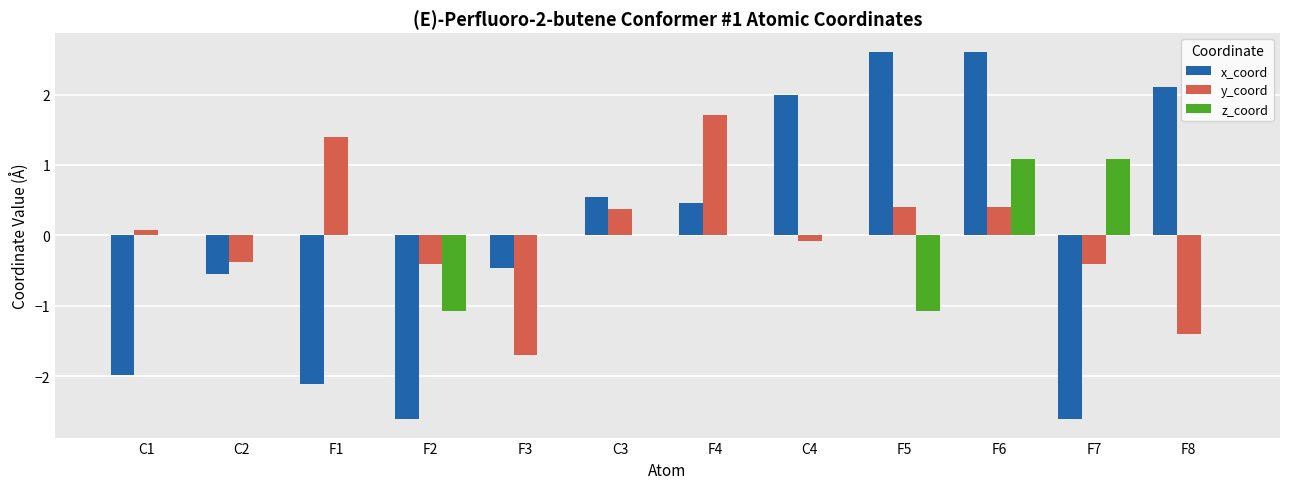

What is the maximum value shown in the chart?

2.6